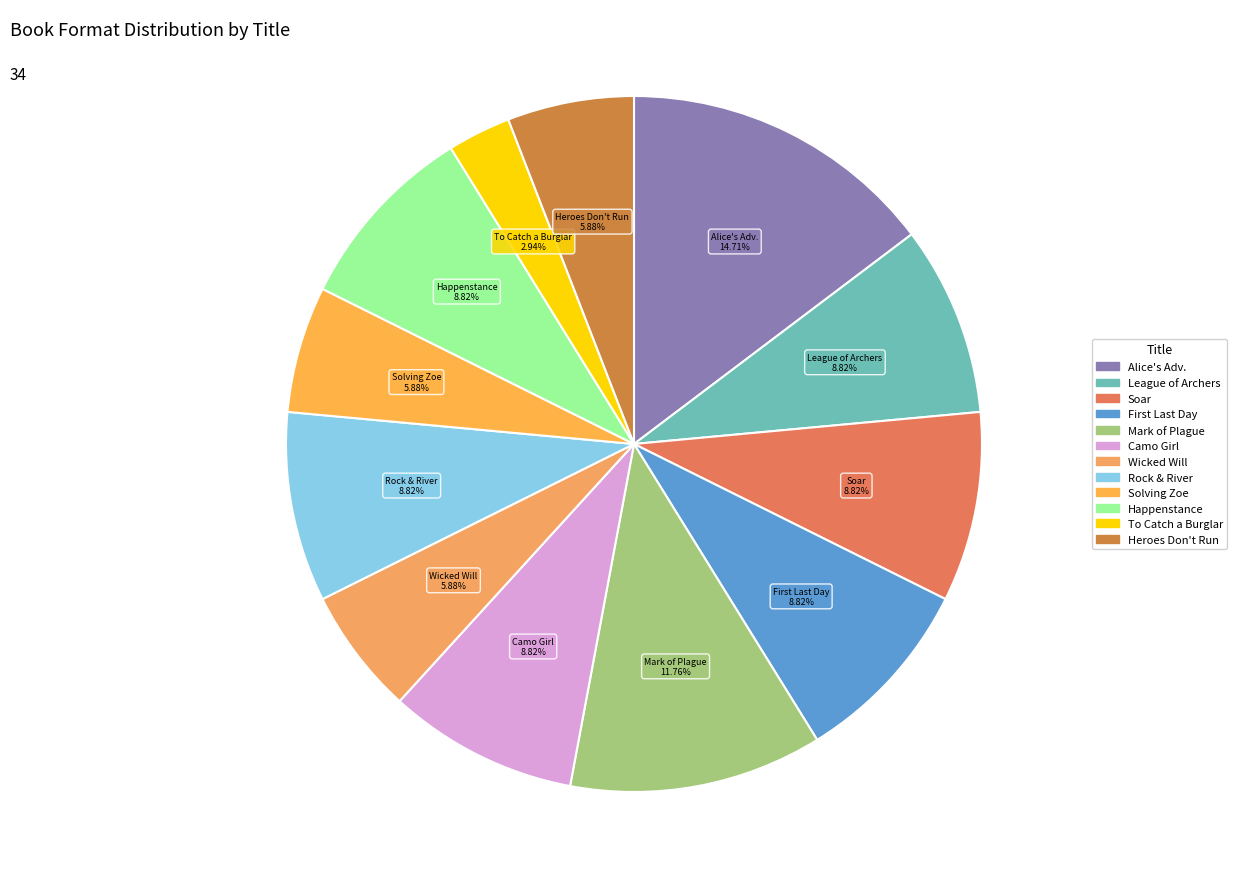

Count the number of slices in the pie.

12